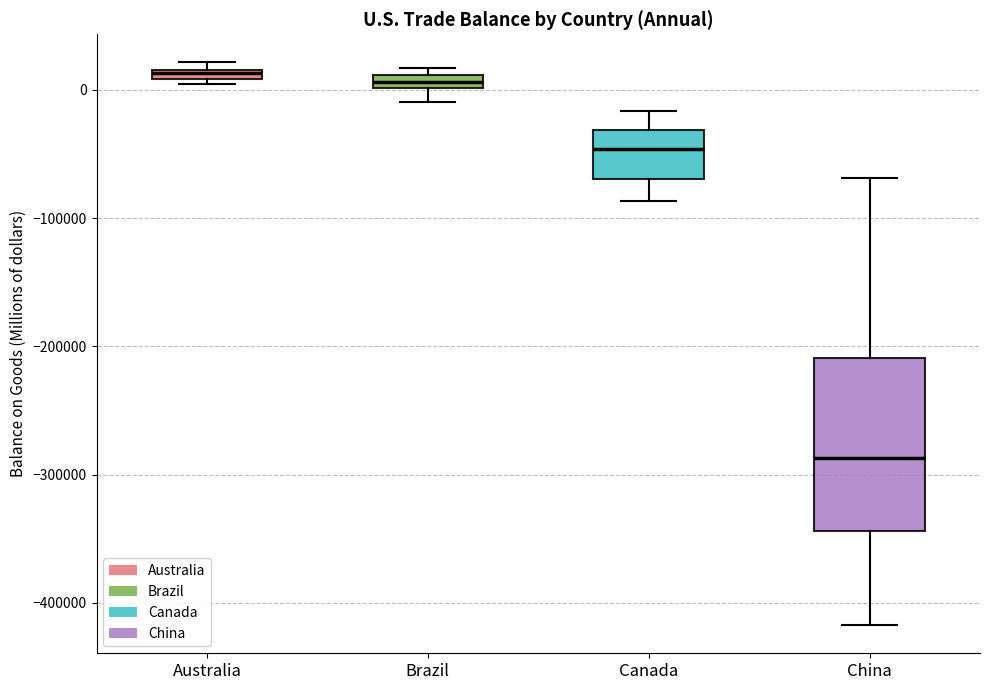

Where does the upper whisker of the box for Canada end on the y-axis? The values are not printed on the chart, so give them approximately, as read against the axis.

-20000